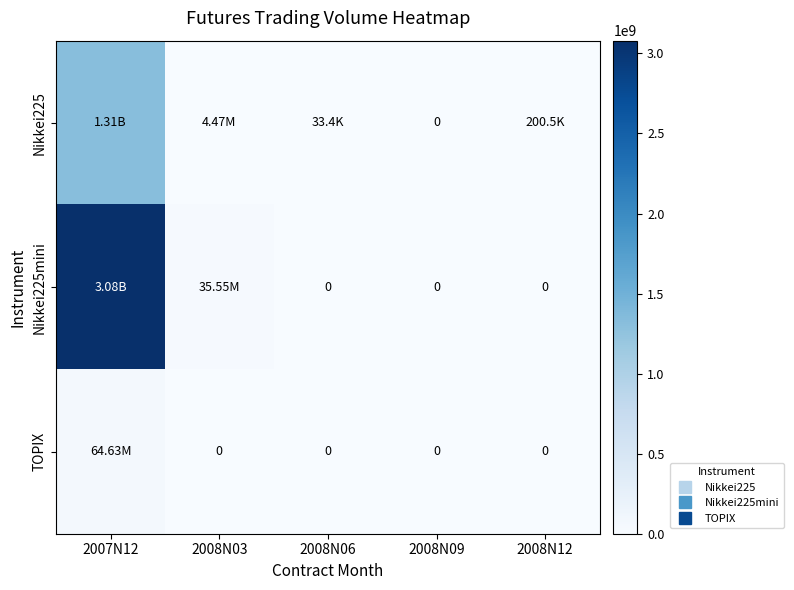

Which series has the widest spread of values?

Nikkei225mini